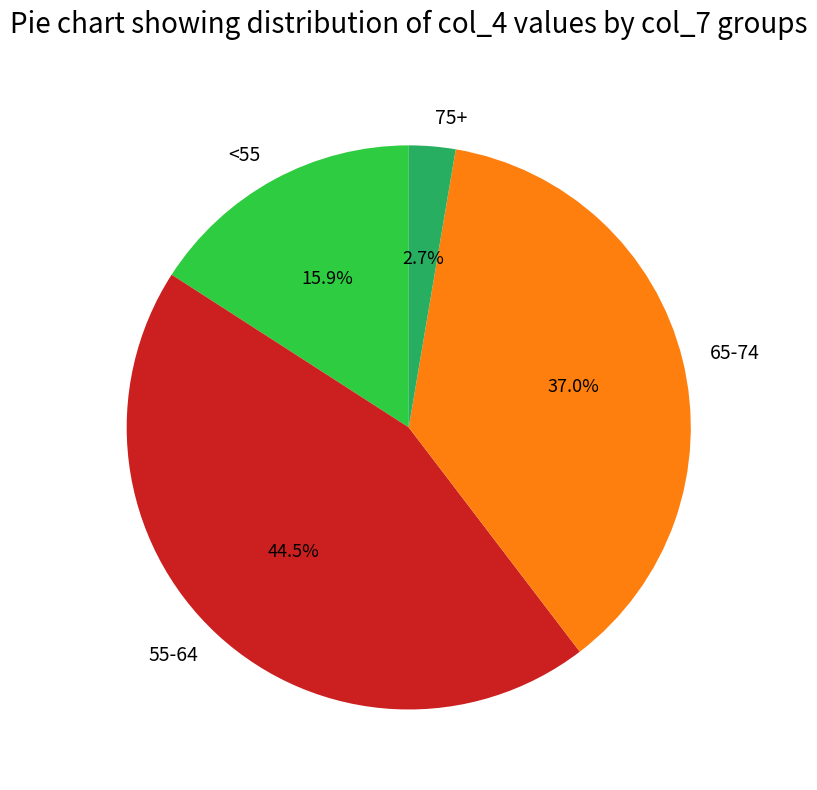

To the nearest percent, what is the difference between the largest and smallest slice percentages?

42%